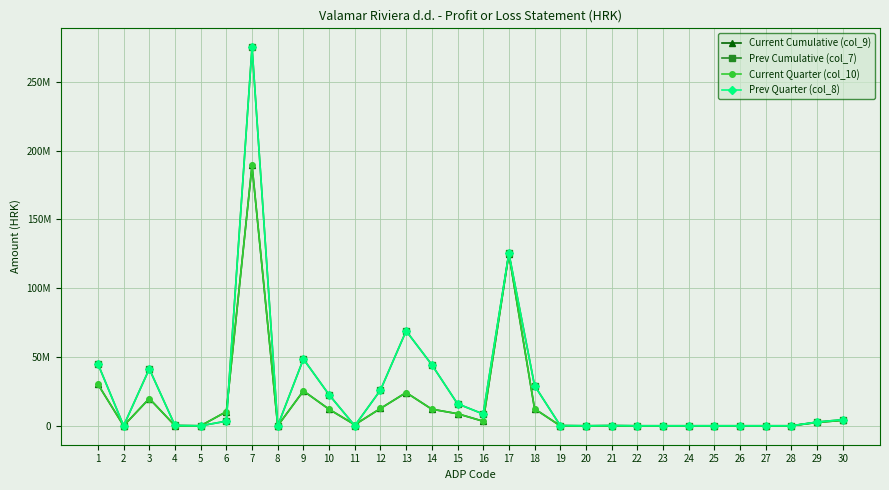

Reading left to right, extract all data points from this chart.

Current Cumulative (col_9): 30169689	0	19822251	73571	0	10273867	189335375	0	25357804	12008385	770184	12579235	24152815	12058805	8789853	3304157	125010425	12369694	7980	0	7980	0	0	0	0	0	0	0	2436657	3984175
Prev Cumulative (col_7): 44980050	0	41384174	224405	0	3371471	275156624	0	48540715	22563650	41570	25935495	68952553	44376439	16010002	8566112	125476175	29240902	203808	0	203808	0	0	0	0	0	0	0	2742471	4448573
Current Quarter (col_10): 30169689	0	19822251	73571	0	10273867	189335375	0	25357804	12008385	770184	12579235	24152815	12058805	8789853	3304157	125010425	12369694	7980	0	7980	0	0	0	0	0	0	0	2436657	3984175
Prev Quarter (col_8): 44980050	0	41384174	224405	0	3371471	275156624	0	48540715	22563650	41570	25935495	68952553	44376439	16010002	8566112	125476175	29240902	203808	0	203808	0	0	0	0	0	0	0	2742471	4448573